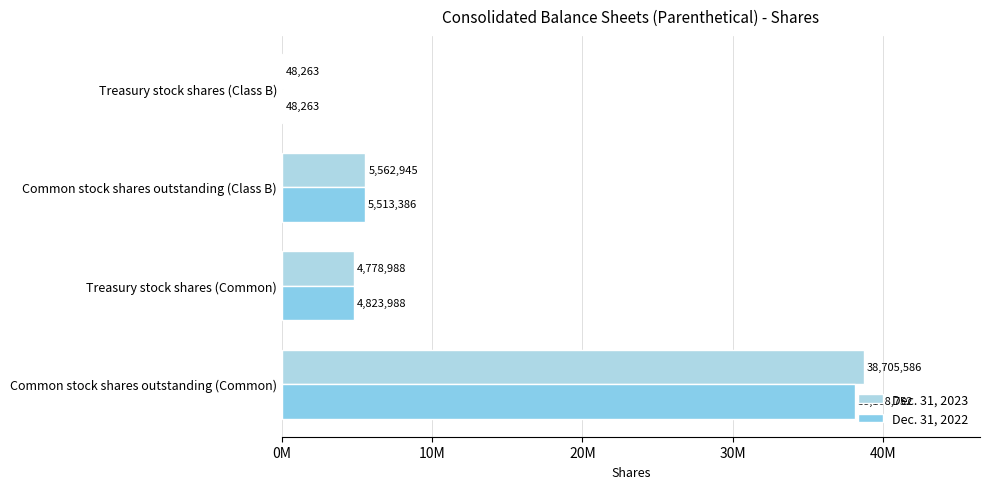

Which series has the largest range (max minus min)?

Dec. 31, 2023